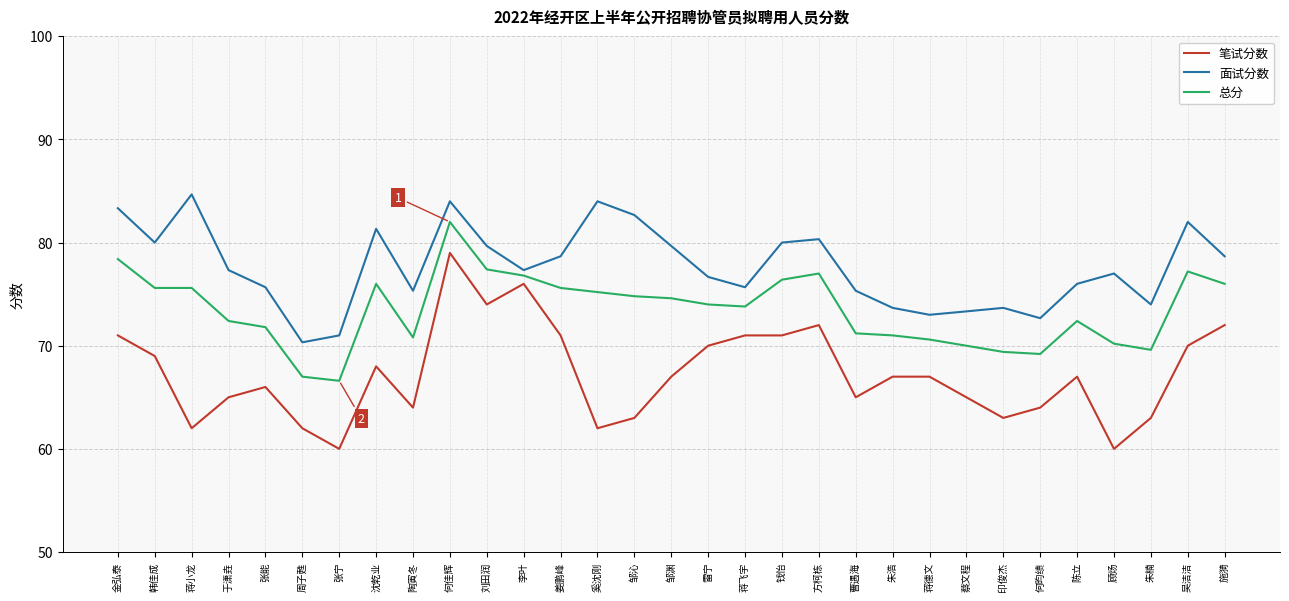

What is the greatest value displayed?

84.7